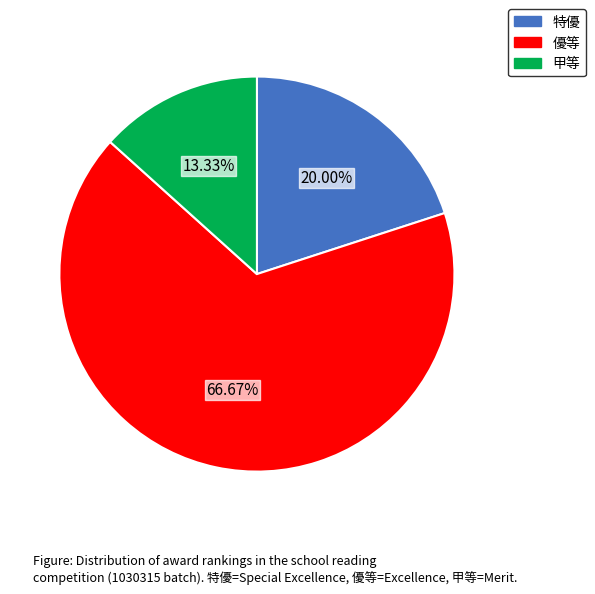

What is the smallest slice in the pie chart?

甲等